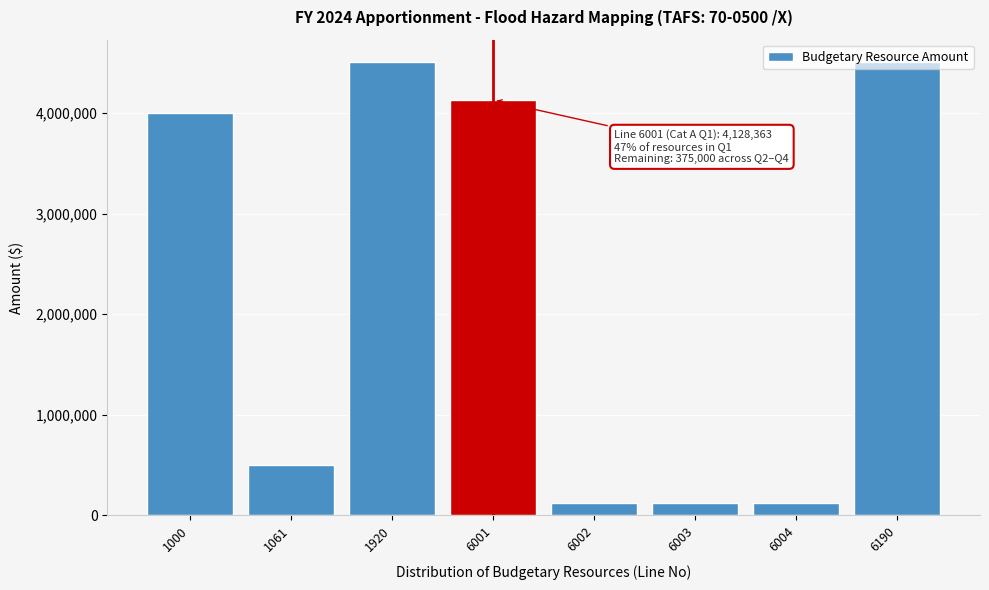

The value at 6003 is 125000. True or false?

True